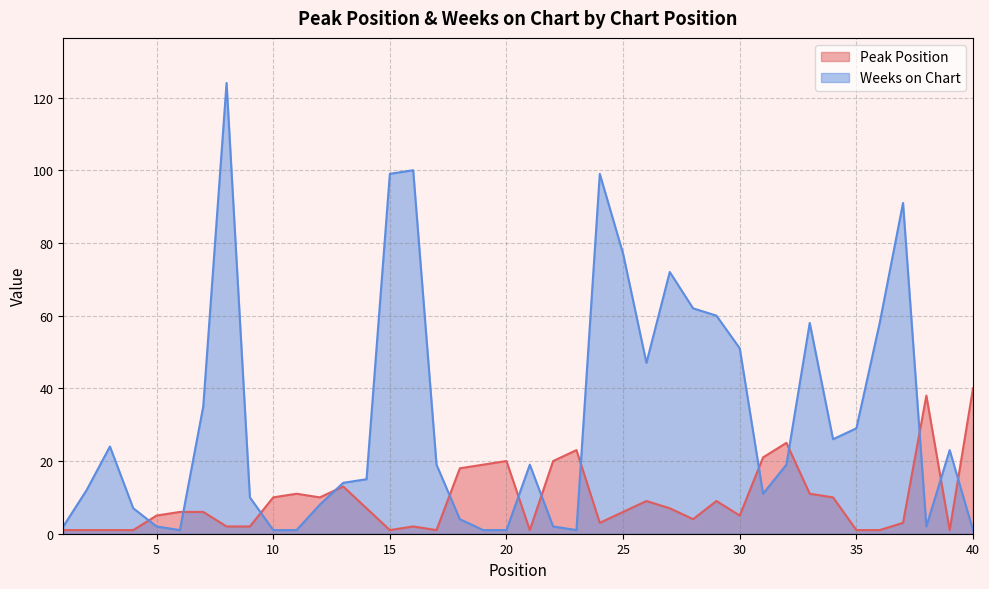

Rank the categories by Weeks on Chart value from highest to lowest.

8, 16, 15, 24, 37, 25, 27, 28, 29, 33, 36, 30, 26, 7, 35, 34, 3, 39, 17, 21, 32, 14, 13, 2, 31, 9, 12, 4, 18, 1, 5, 22, 38, 6, 10, 11, 19, 20, 23, 40